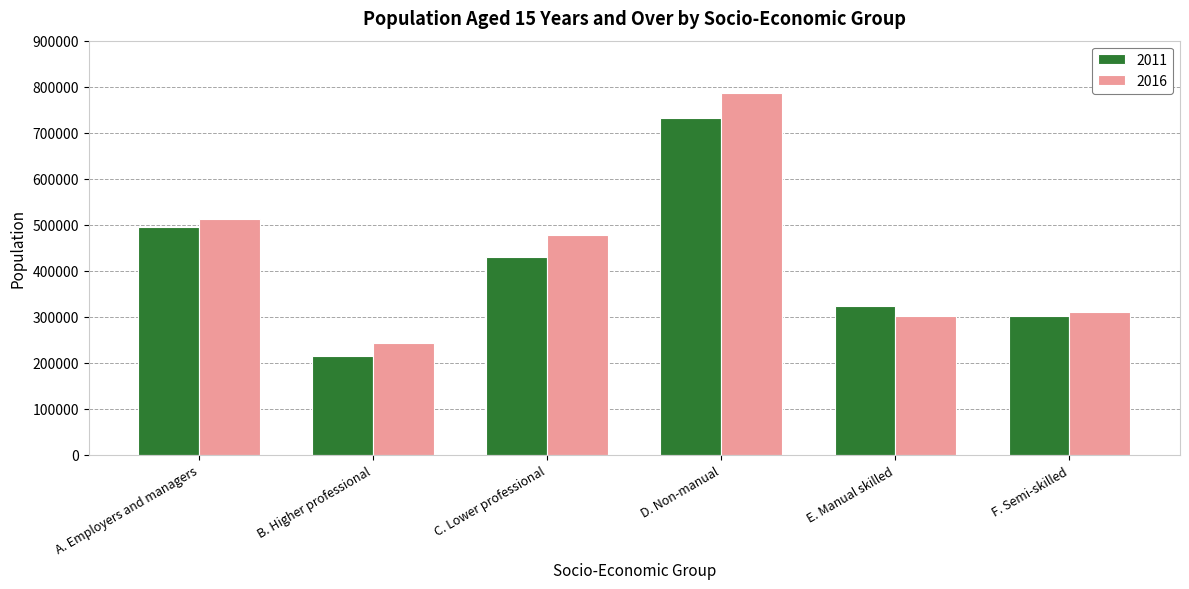

How many values in the 2011 series are below 428978?

3